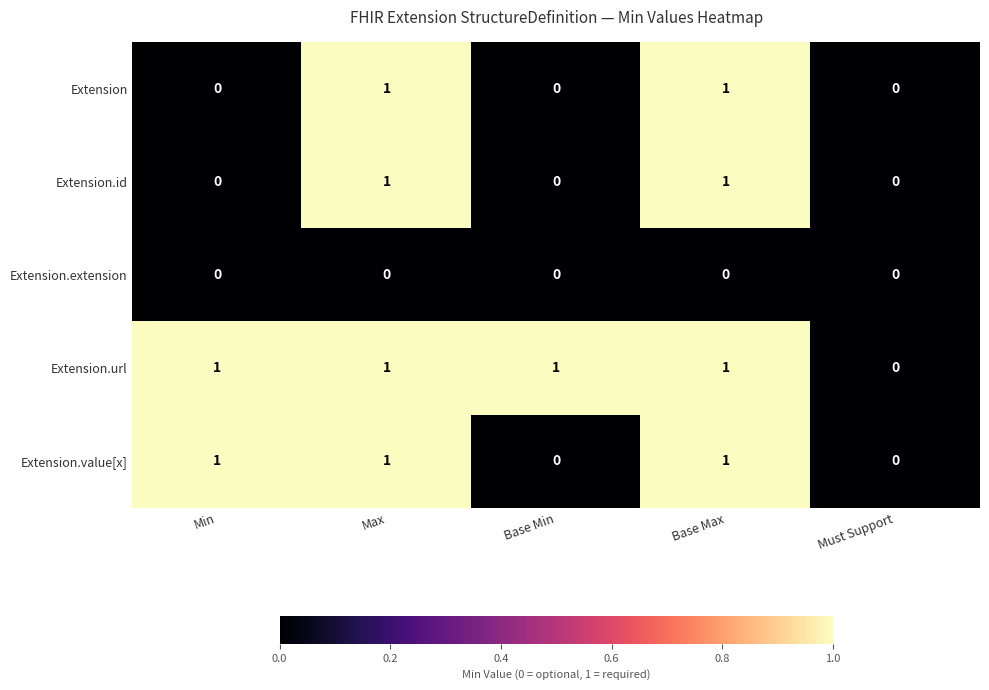

The value of Extension at Max is 0. True or false?

False